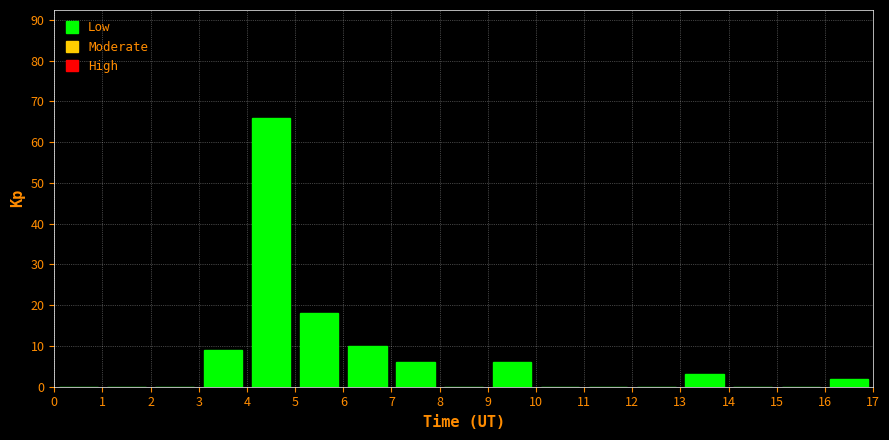

Which range on the x-axis has the tallest bar?

4 to 5